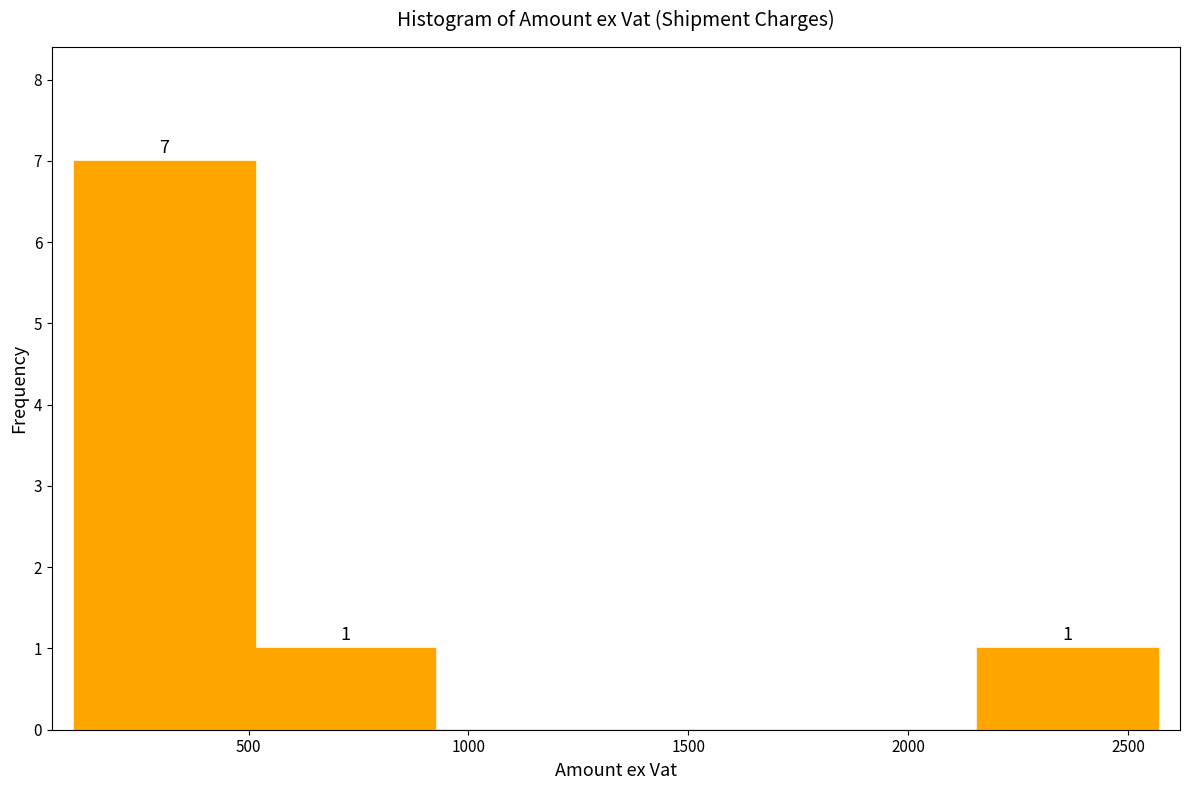

Over which range of the x-axis is the bar tallest?

100 to 500